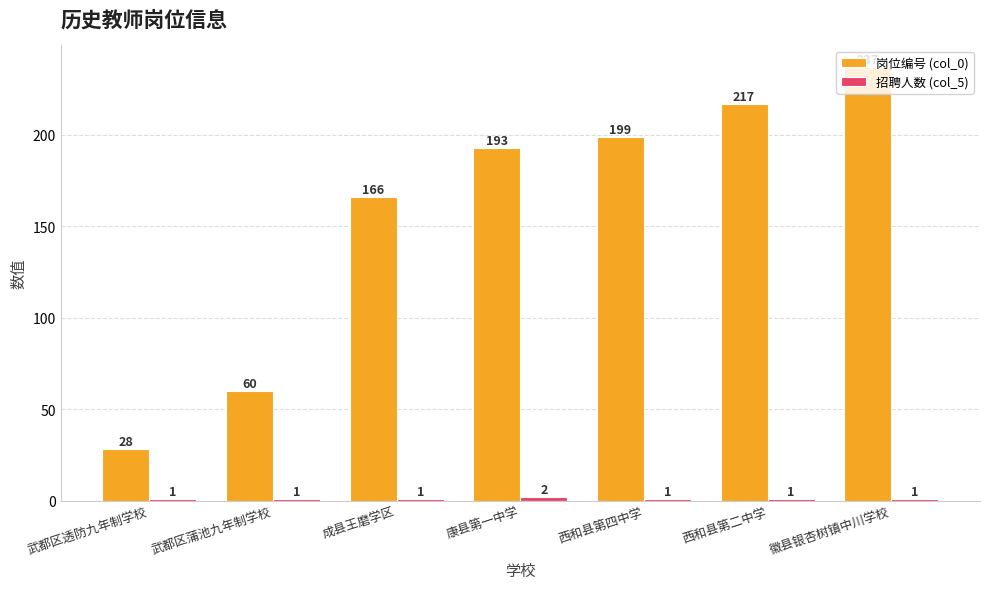

Where is 岗位编号 (col_0) nearest to the value 132?

成县王磨学区